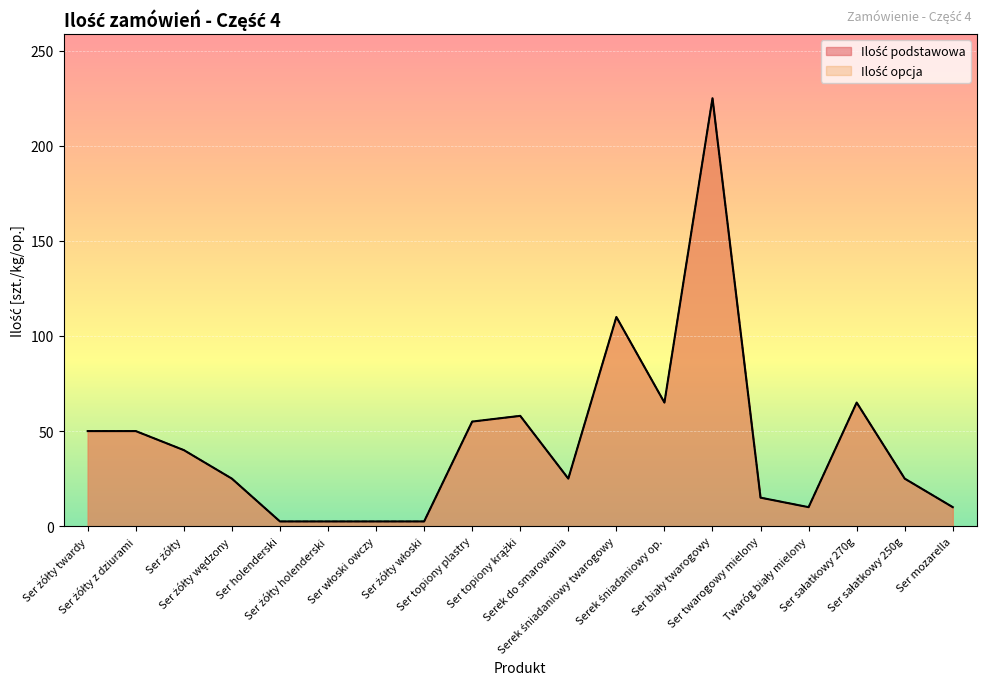

At how many categories does at least one series exceed 39?

9